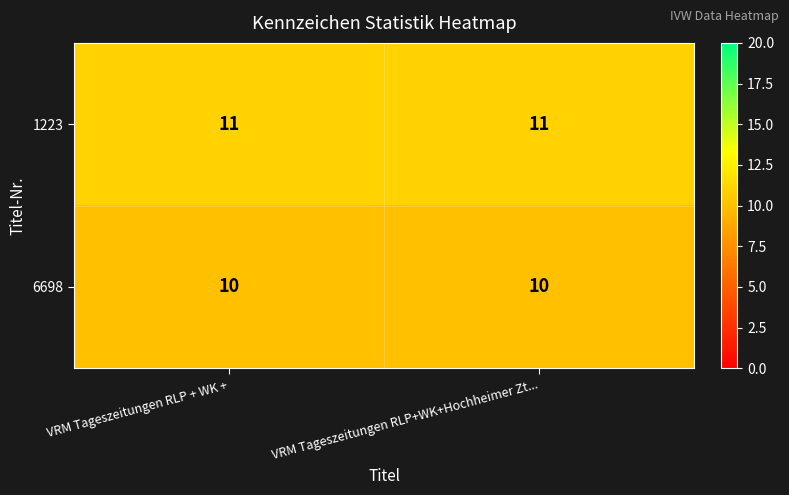

What is the total value across all series at VRM Tageszeitungen RLP+WK+Hochheimer Zt...?

21